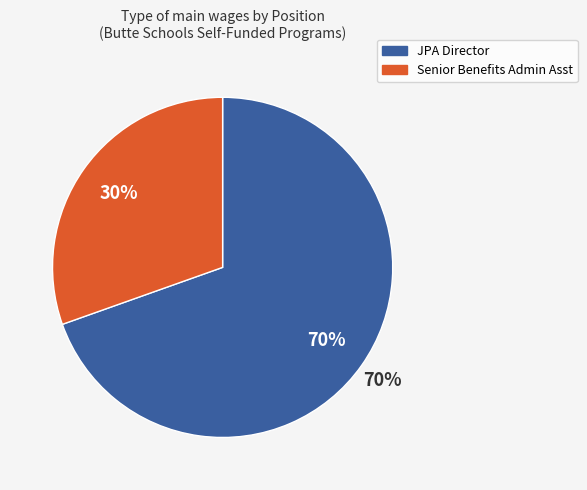

The Senior Benefits Admin Asst slice represents 38% of the pie. True or false?

False